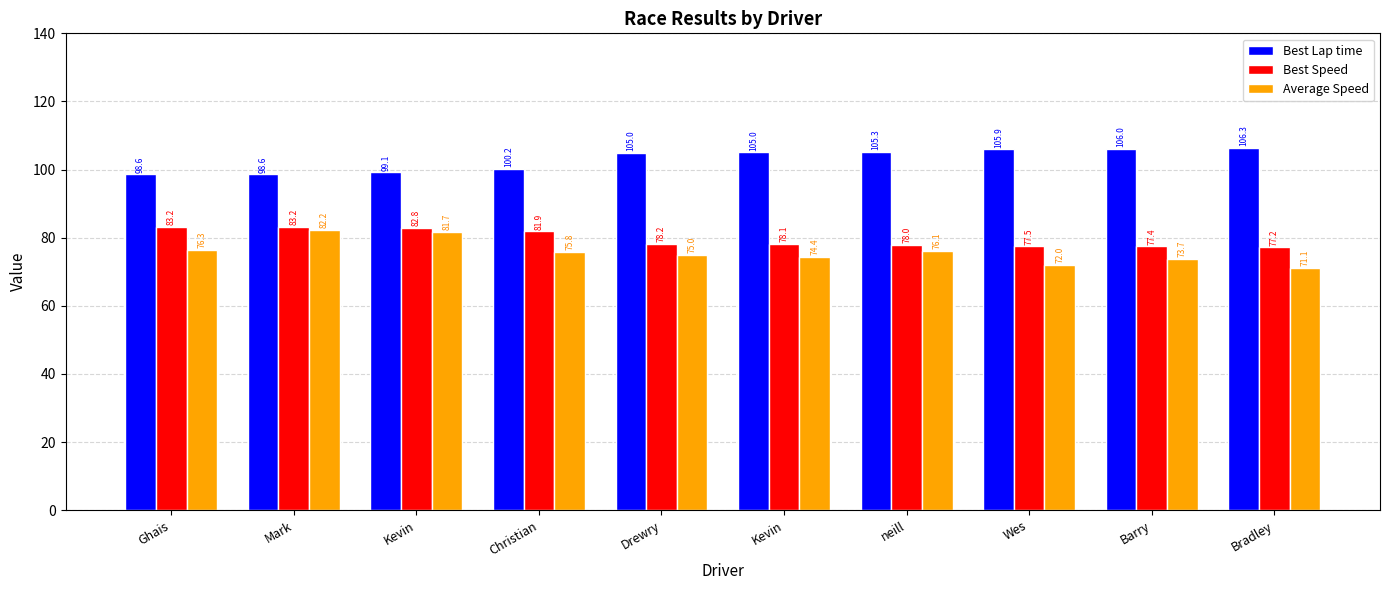

What is the label of the 4th bar from the left?

Christian